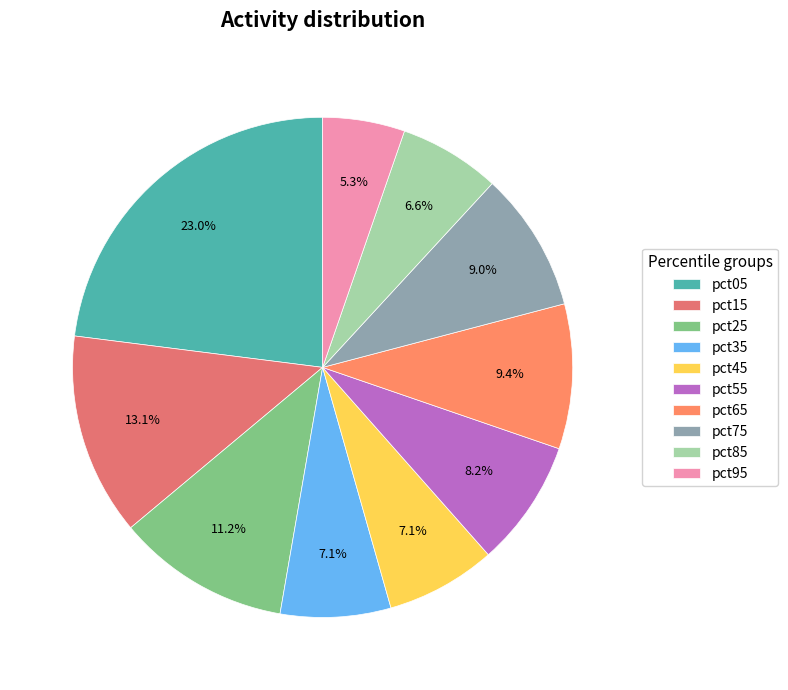

What percentage is the pct45 slice, to the nearest percent?

7%